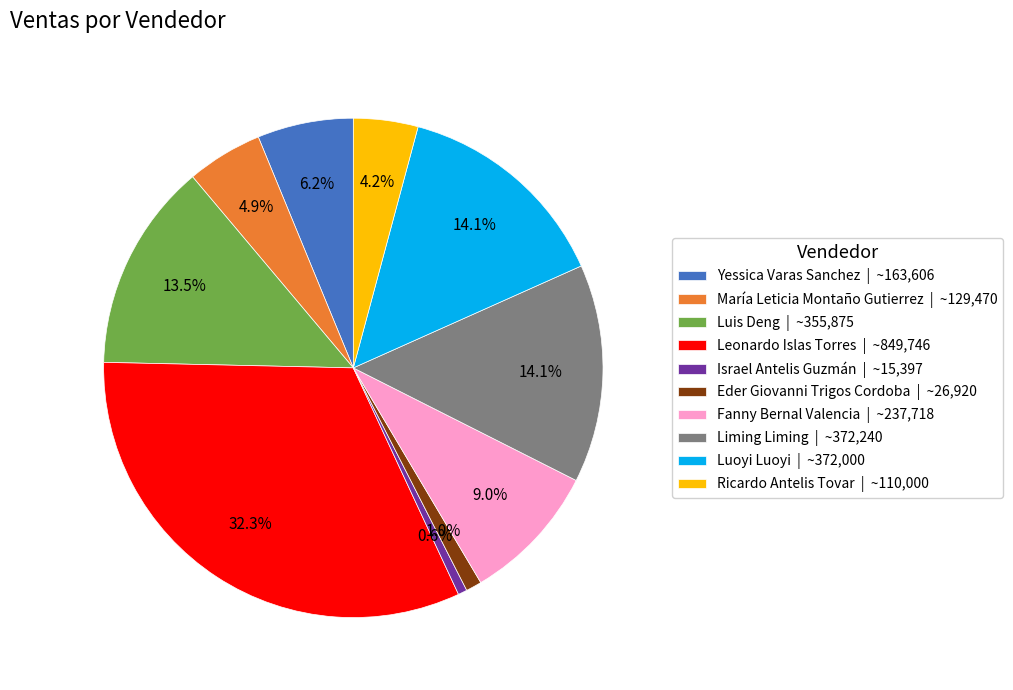

Is Leonardo Islas Torres the majority of the pie?

No